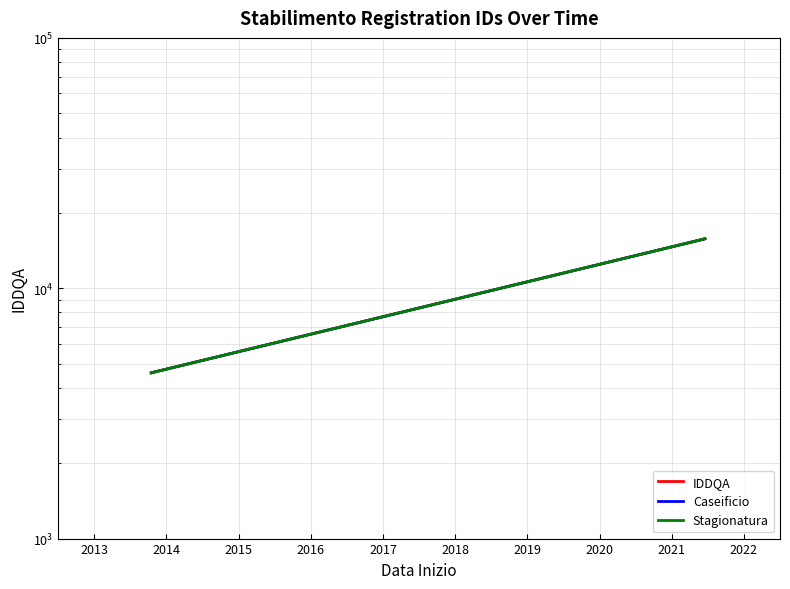

What is the difference between the highest and lowest values at 2015?

1